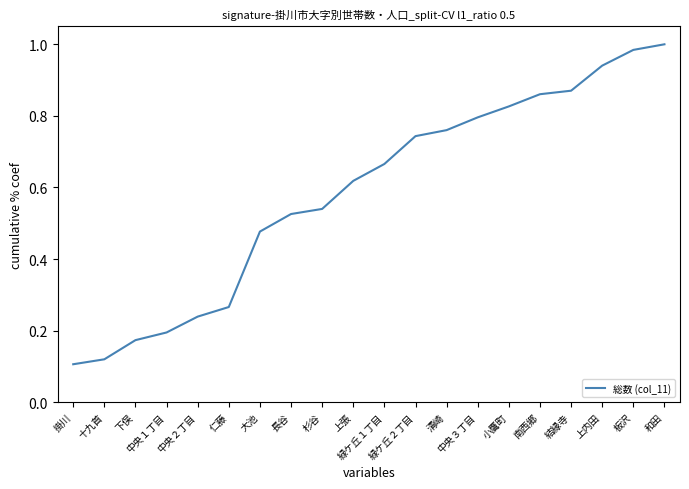

True or false: there are more than 1 points higher than both neighbors.

False